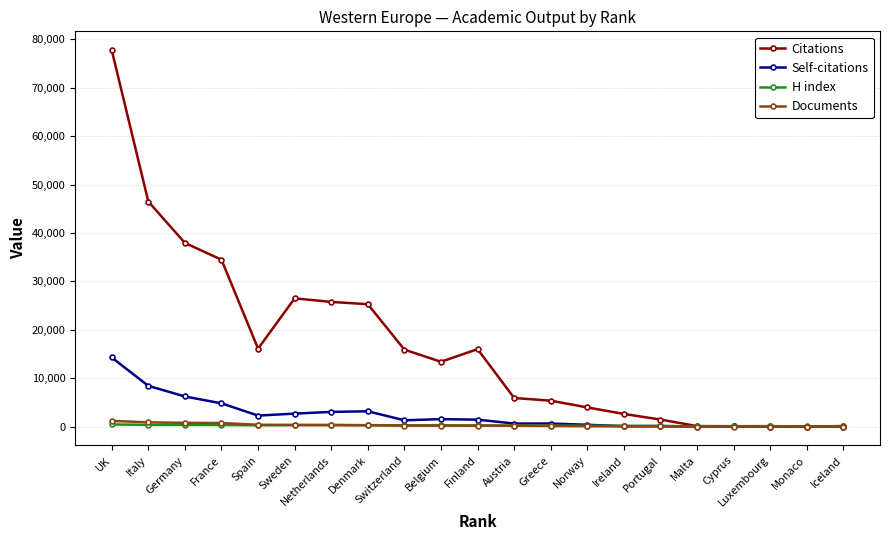

What is the label of the 19th point from the right?

Germany